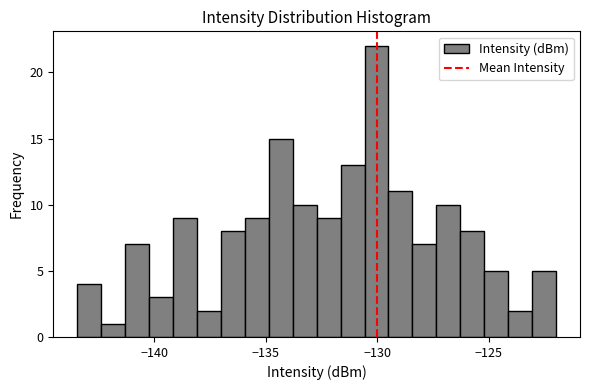

Around what value on the x-axis is the tallest bar? Give the approximate position of its centre, as read against the axis.

-130.0